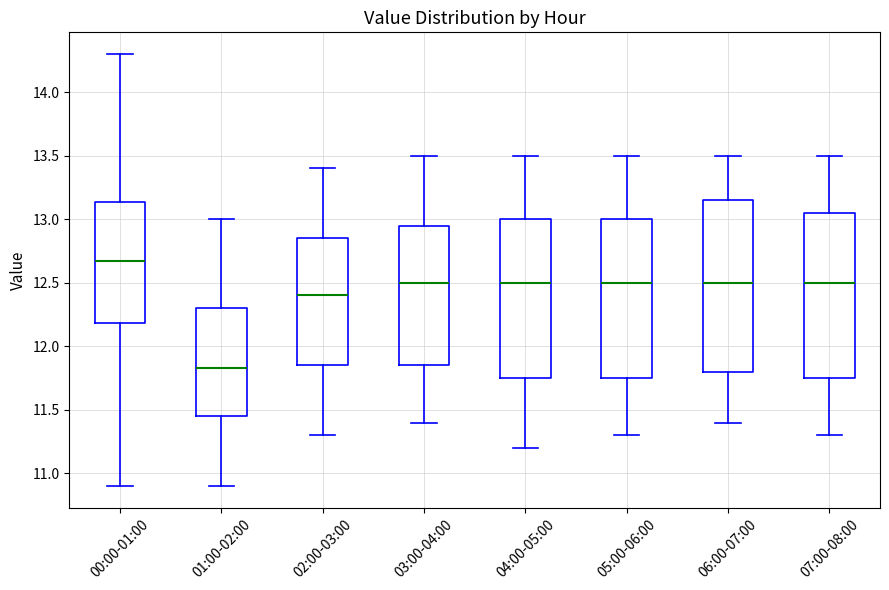

Where does the median line of the box for 01:00-02:00 sit on the y-axis? The values are not printed on the chart, so give them approximately, as read against the axis.

11.85